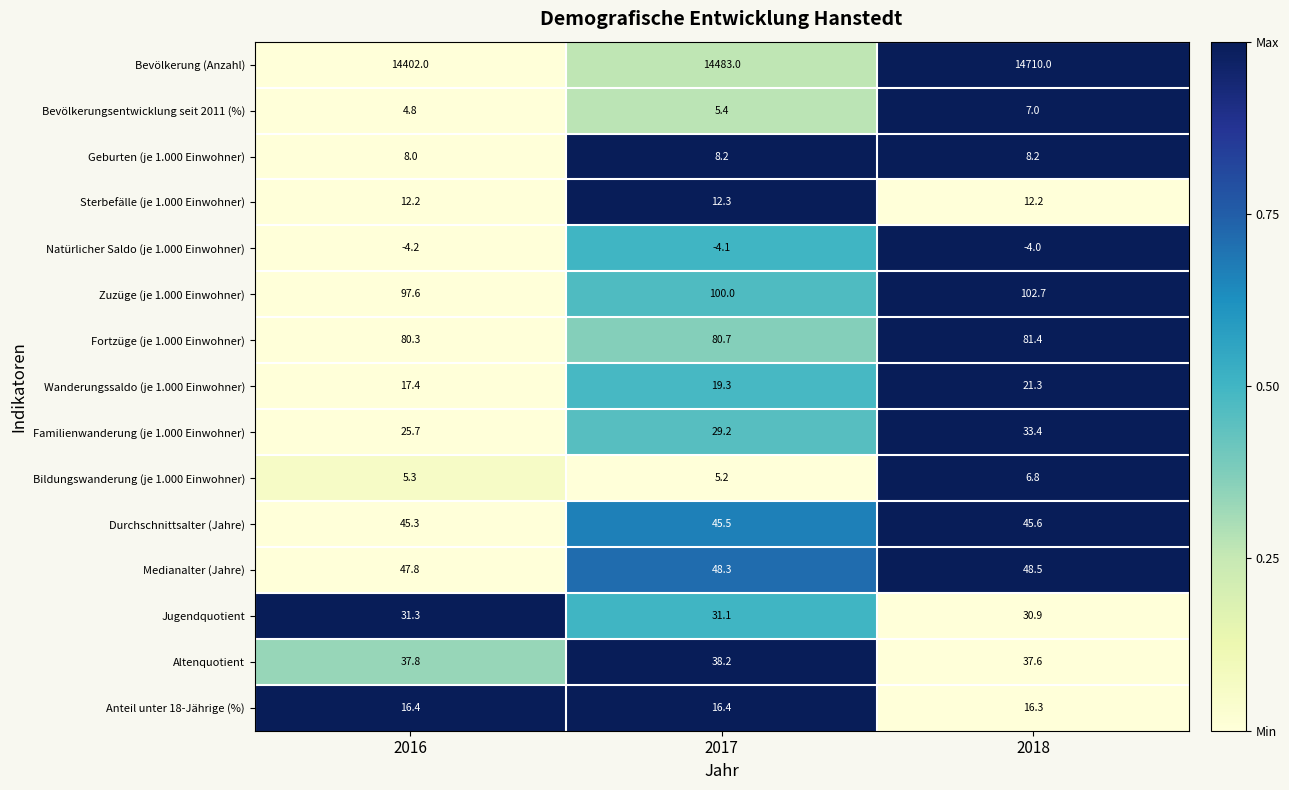

Between 2017 and 2018, which series saw the biggest shift?

Bevölkerung (Anzahl)